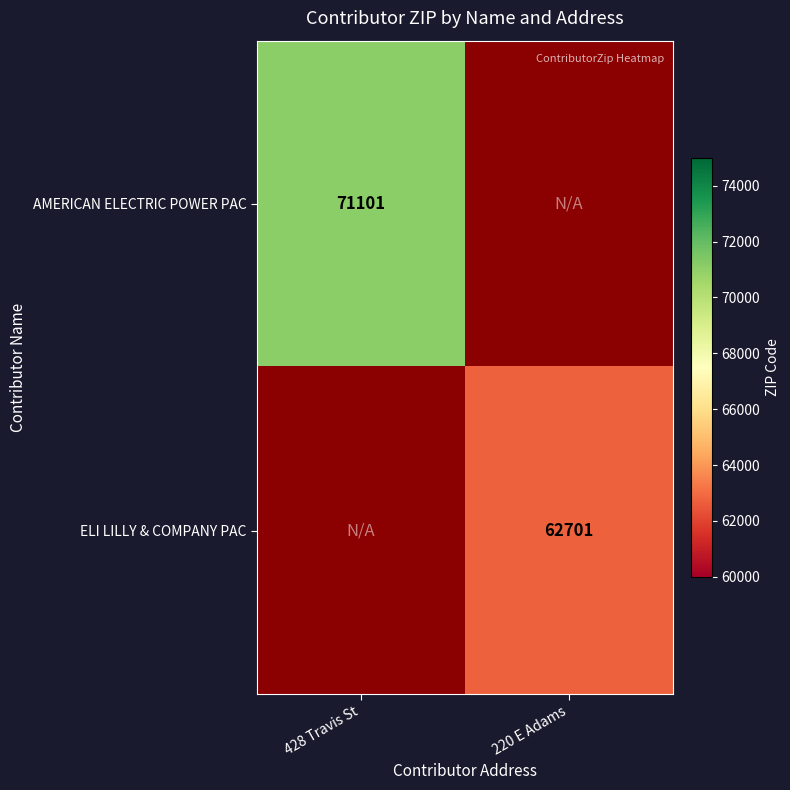

The AMERICAN ELECTRIC POWER PAC series shows 71101 at 428 Travis St. True or false?

True